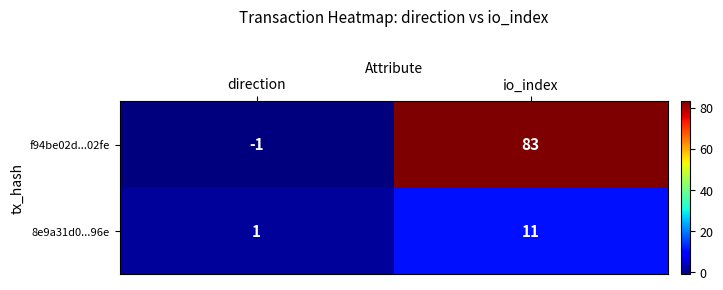

What is the total value across all series at io_index?

94